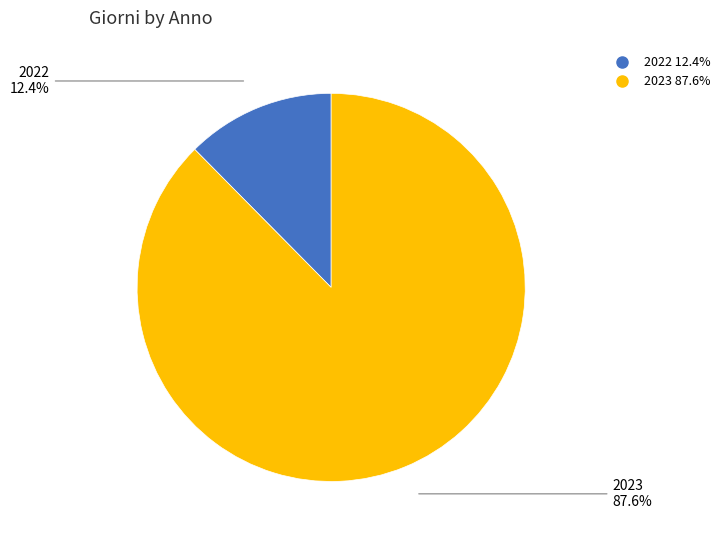

How many segments does this pie chart have?

2